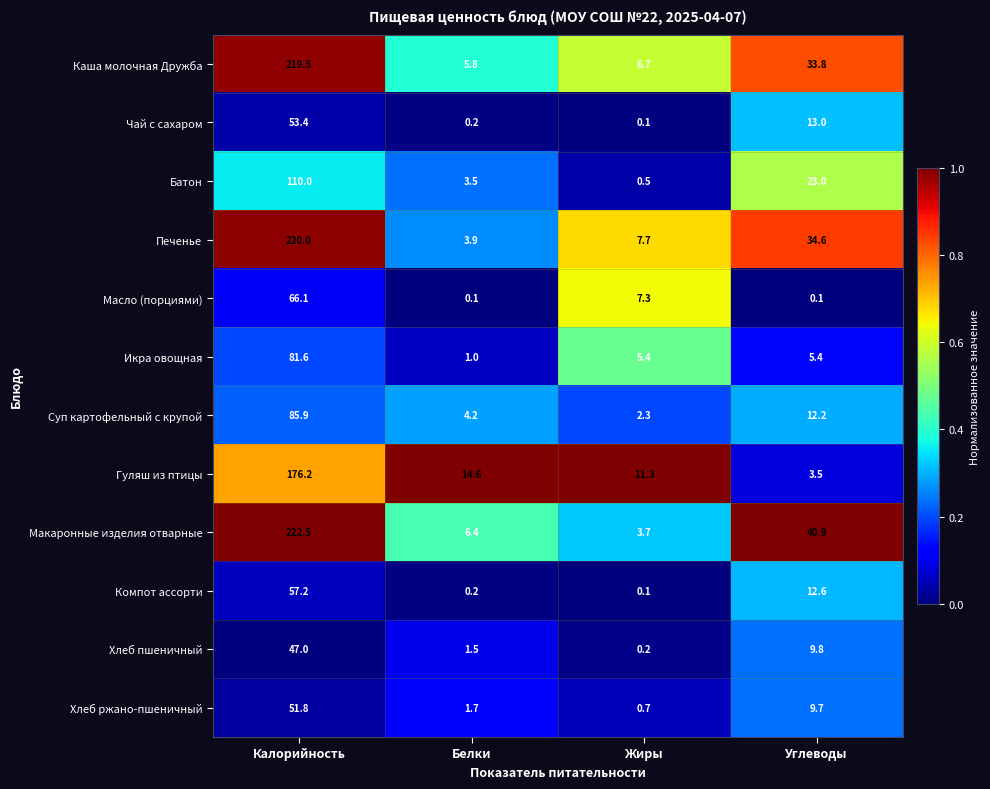

List the series in order of their peak value, lowest first.

Хлеб пшеничный, Хлеб ржано-пшеничный, Чай с сахаром, Компот ассорти, Масло (порциями), Икра овощная, Суп картофельный с крупой, Батон, Гуляш из птицы, Каша молочная Дружба, Печенье, Макаронные изделия отварные